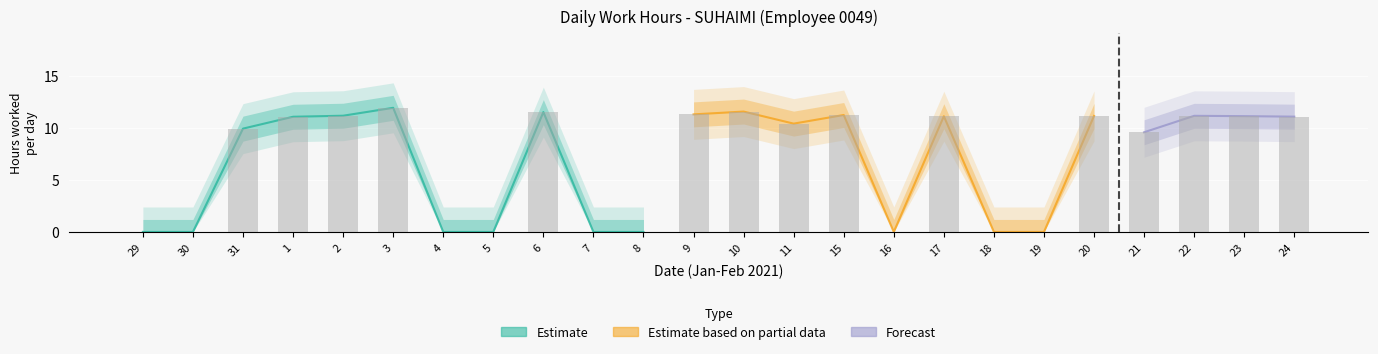

Which label corresponds to the smallest value in the chart?

29